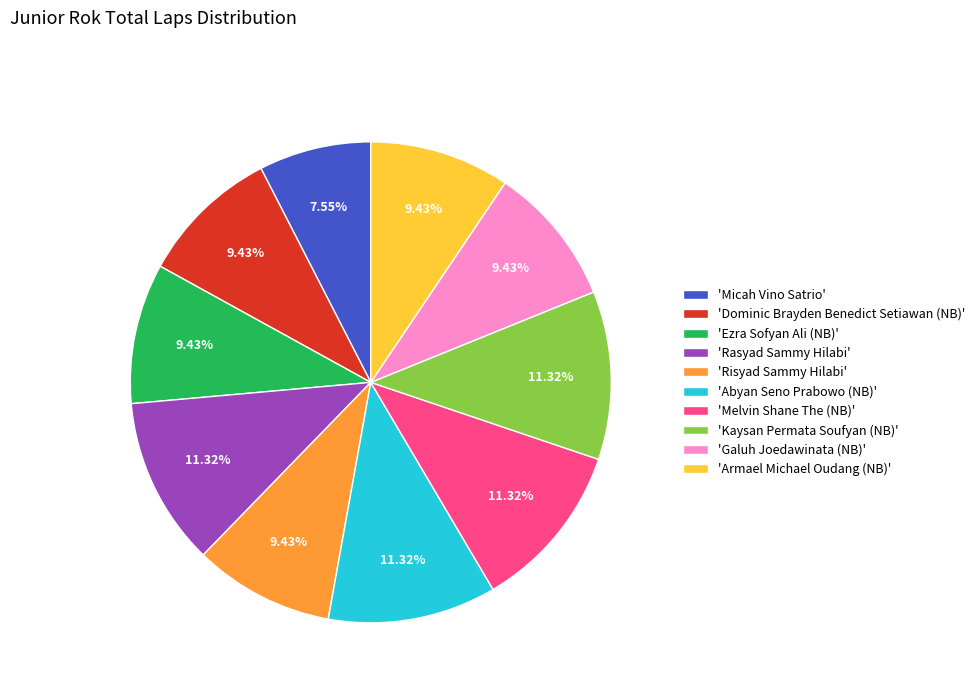

Which has a higher value, 'Melvin Shane The (NB)' or 'Micah Vino Satrio'?

'Melvin Shane The (NB)'